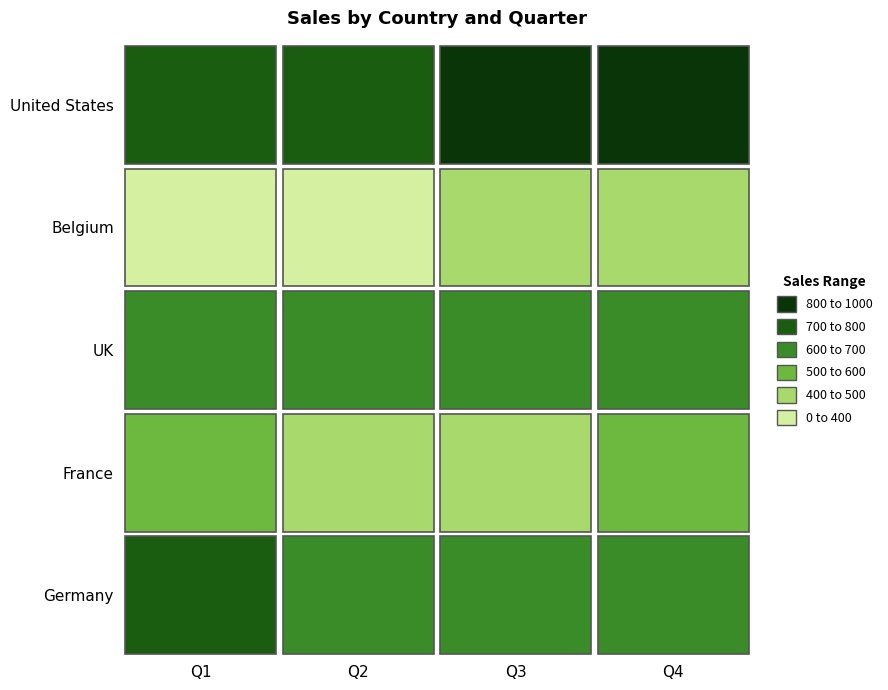

How many Belgium values are between 390 and 460?

3